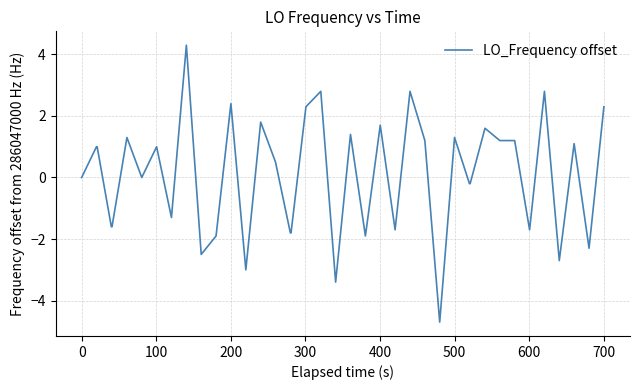

How many categories are shown in the chart?

40